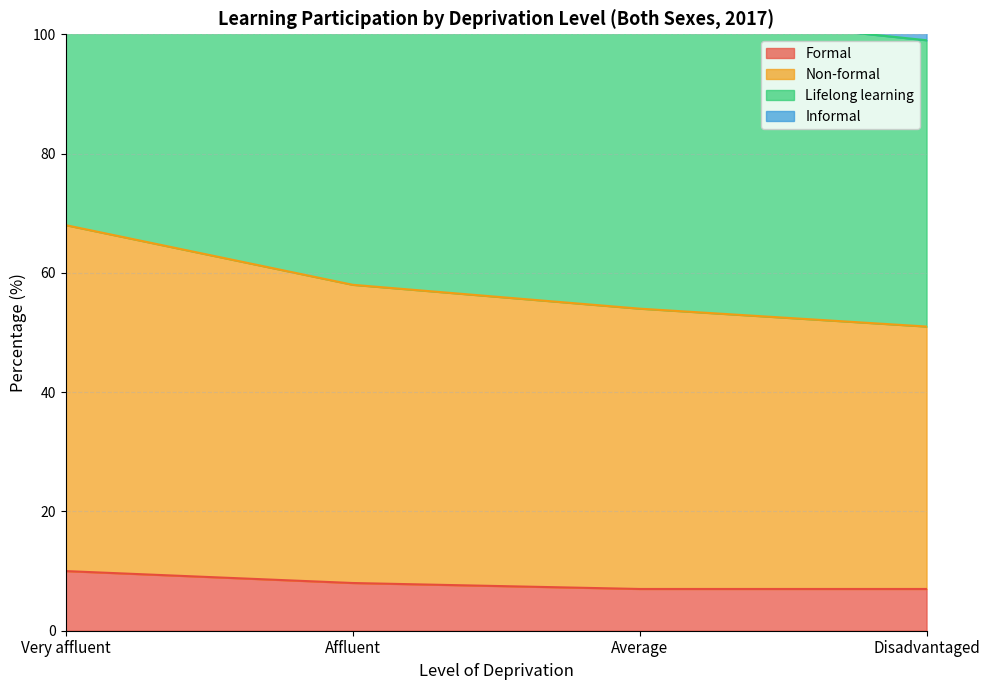

At which label does Formal reach its peak?

Very affluent